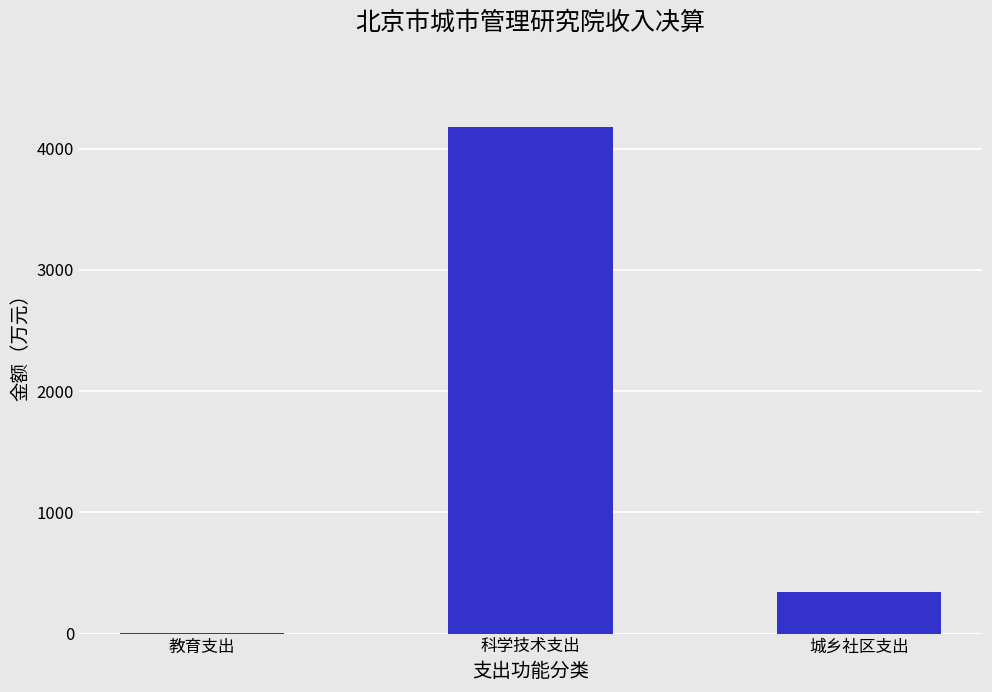

The chart shows a value of 4179.0 at 科学技术支出. True or false?

True